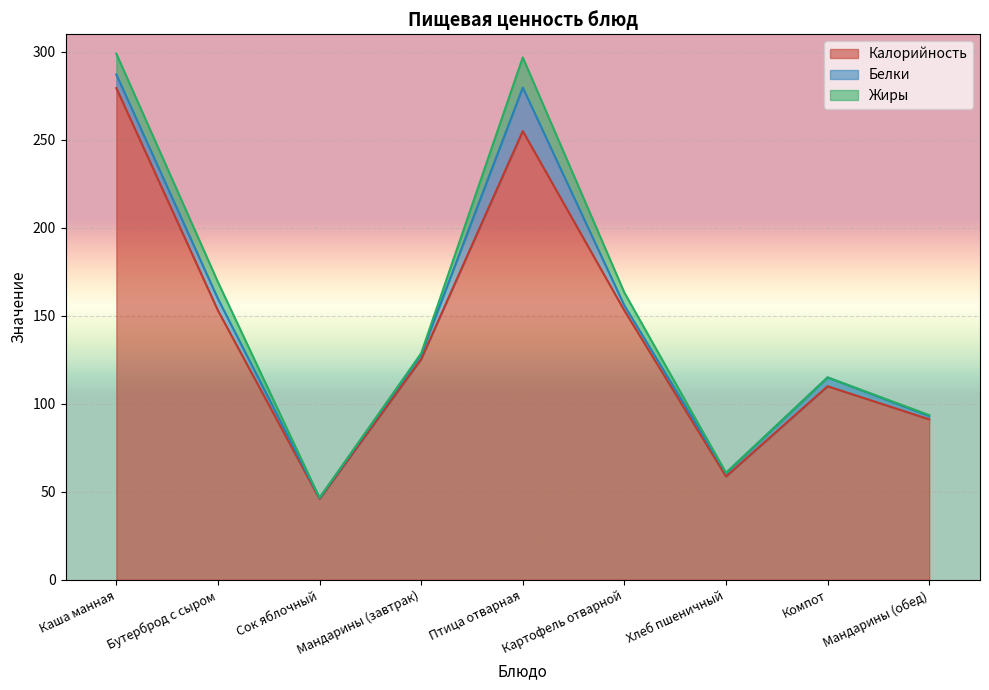

What is the label of the 5th point from the left?

Птица отварная